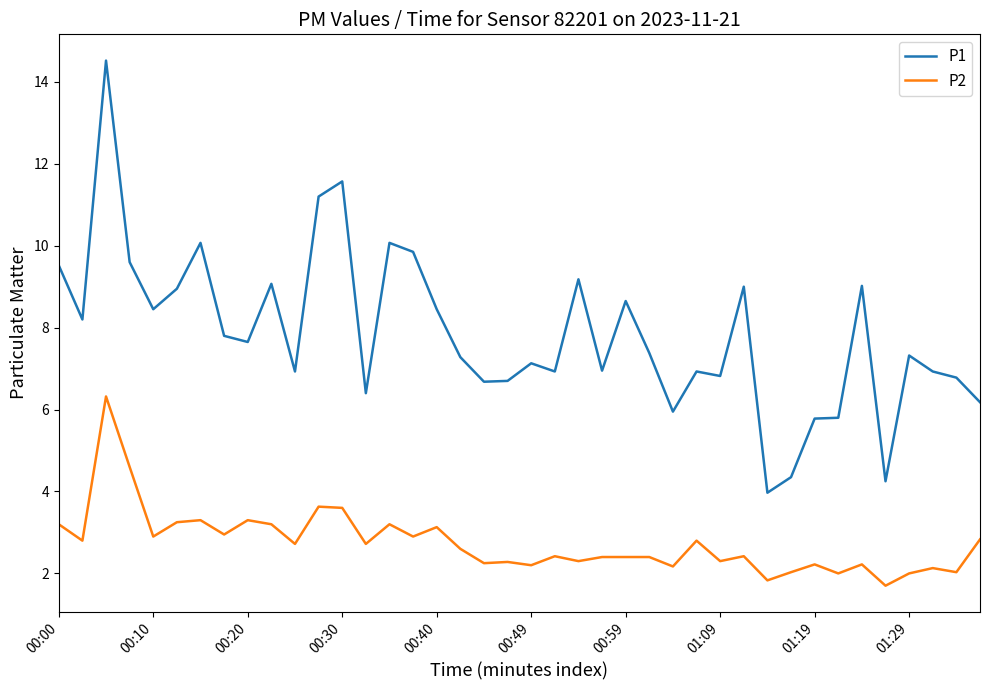

In P2, how many points are lower than both neighbors (excluding endpoints)?

15